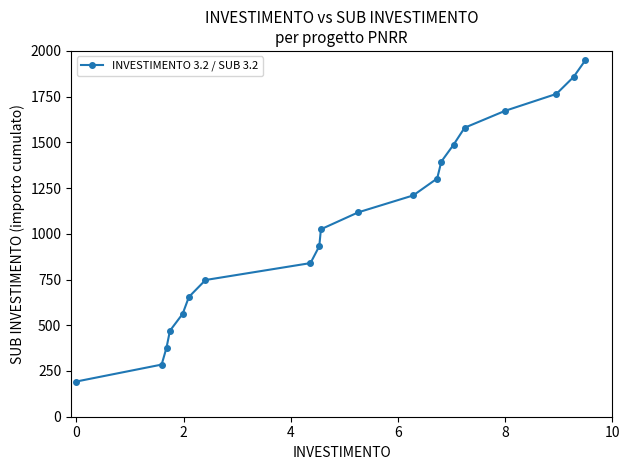

What is the difference between the maximum and minimum values?

1757.5